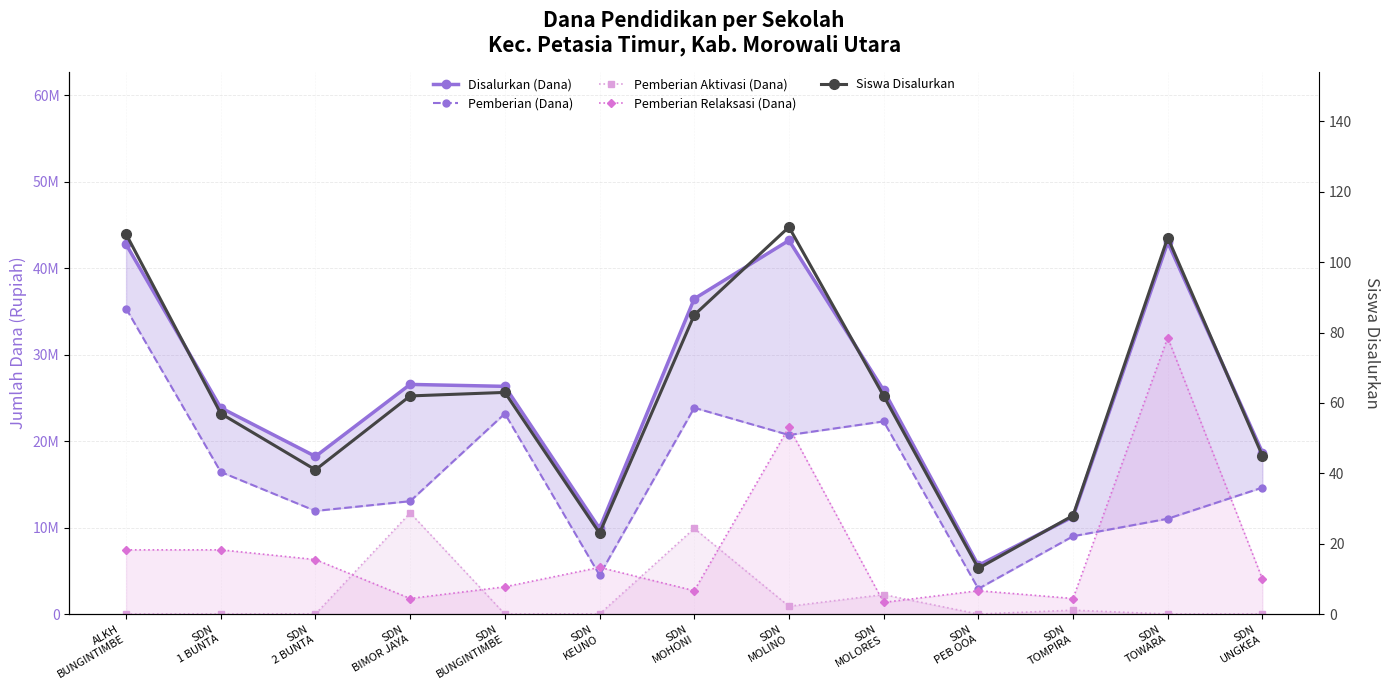

Count the number of data series in this chart.

5